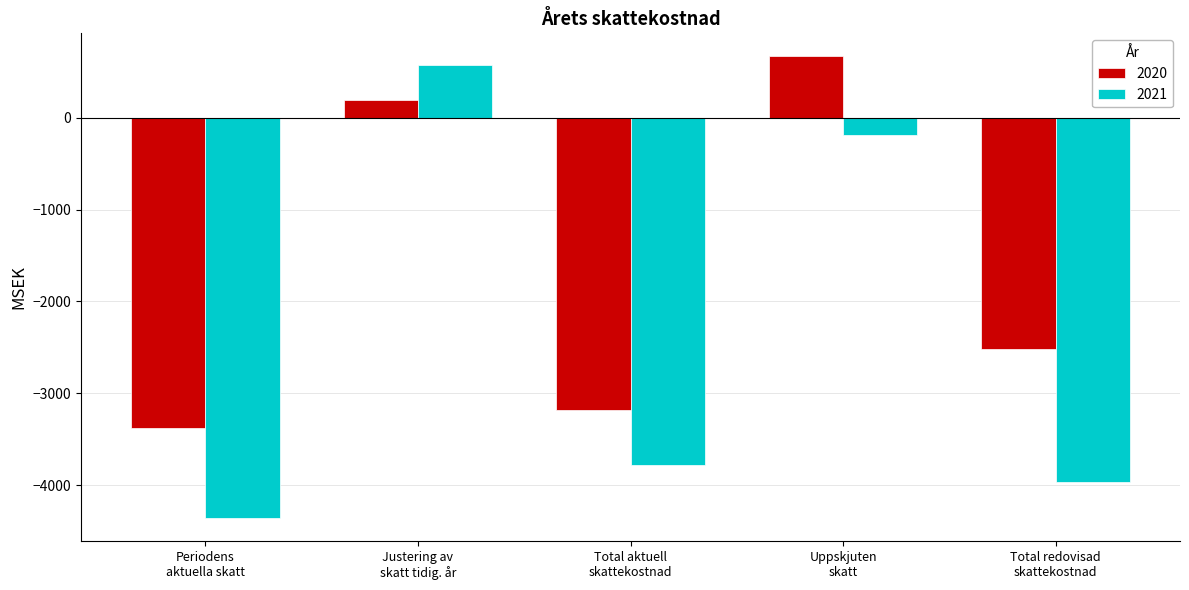

How many groups of bars are there?

5